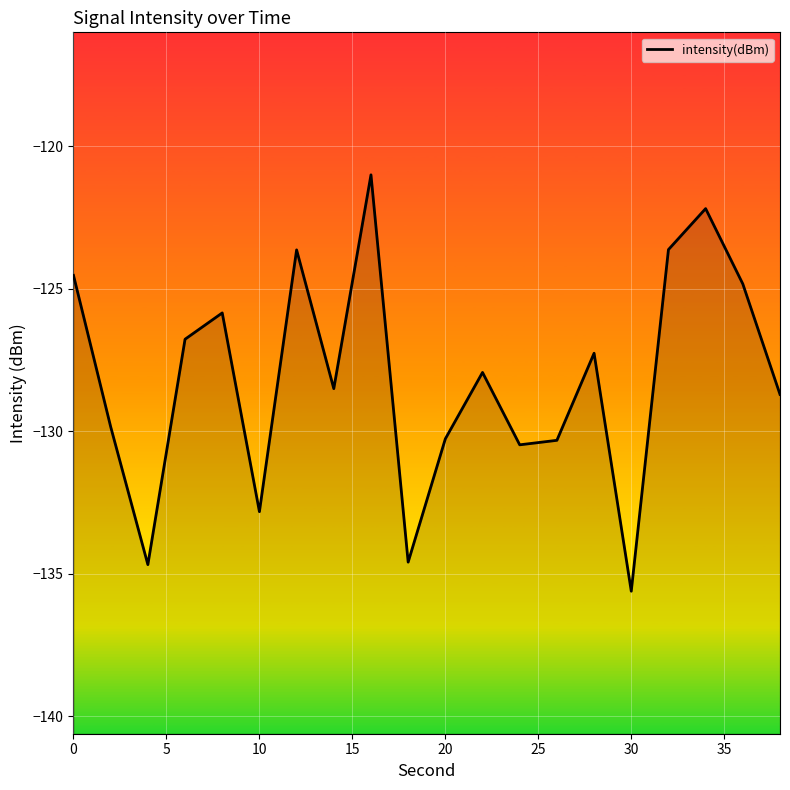

What is the minimum value shown in the chart?

-135.6